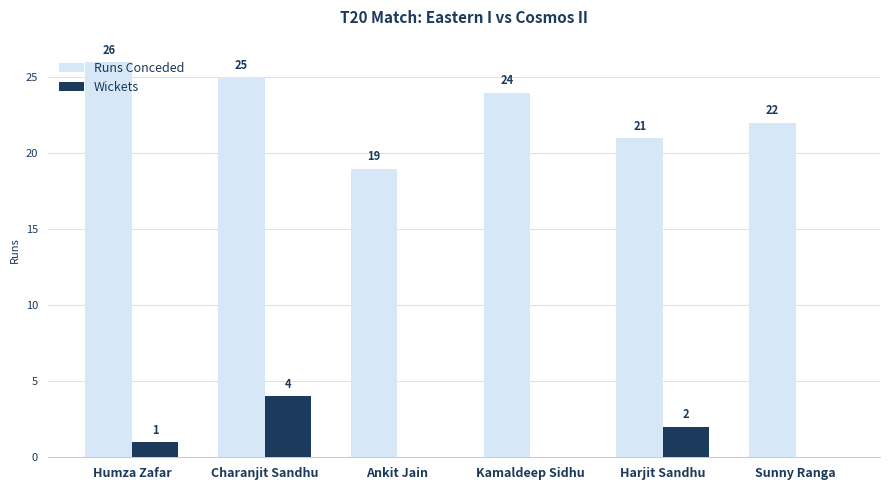

What is the sum of all Wickets values?

7